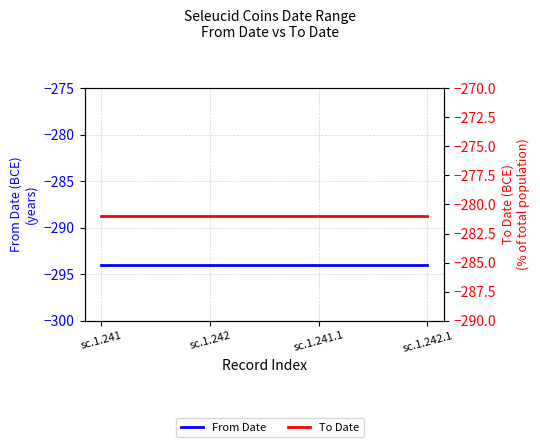

How many lines are shown in the chart?

2